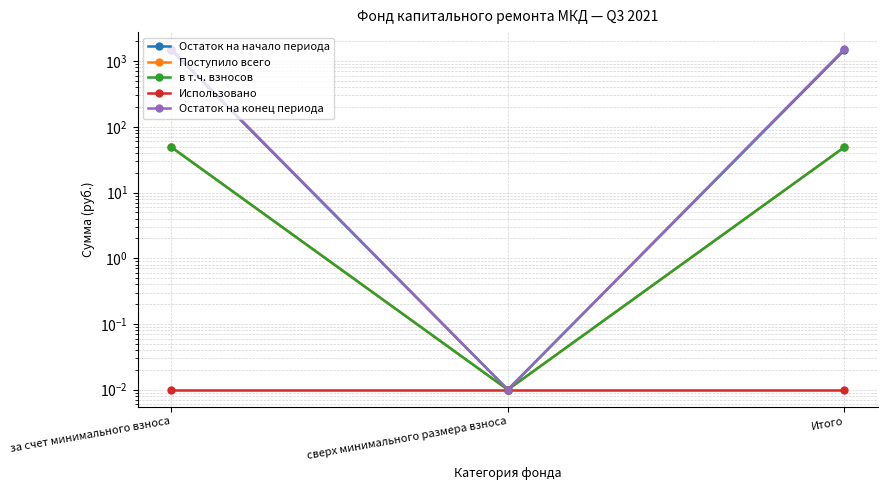

Reading left to right, what are all the values shown in this chart?

Остаток на начало периода: 1469.8	0.0	1469.8
Поступило всего: 49.0	0.0	49.0
в т.ч. взносов: 49.0	0.0	49.0
Использовано: 0.0	0.0	0.0
Остаток на конец периода: 1518.8	0.0	1518.8